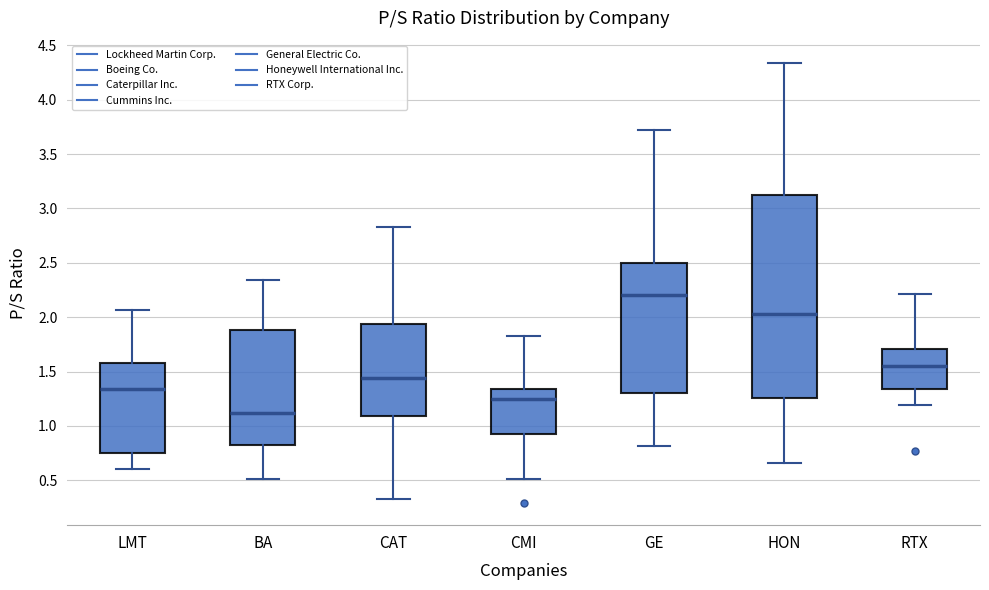

Comparing the boxes themselves (not the whiskers), which one is the tallest?

HON